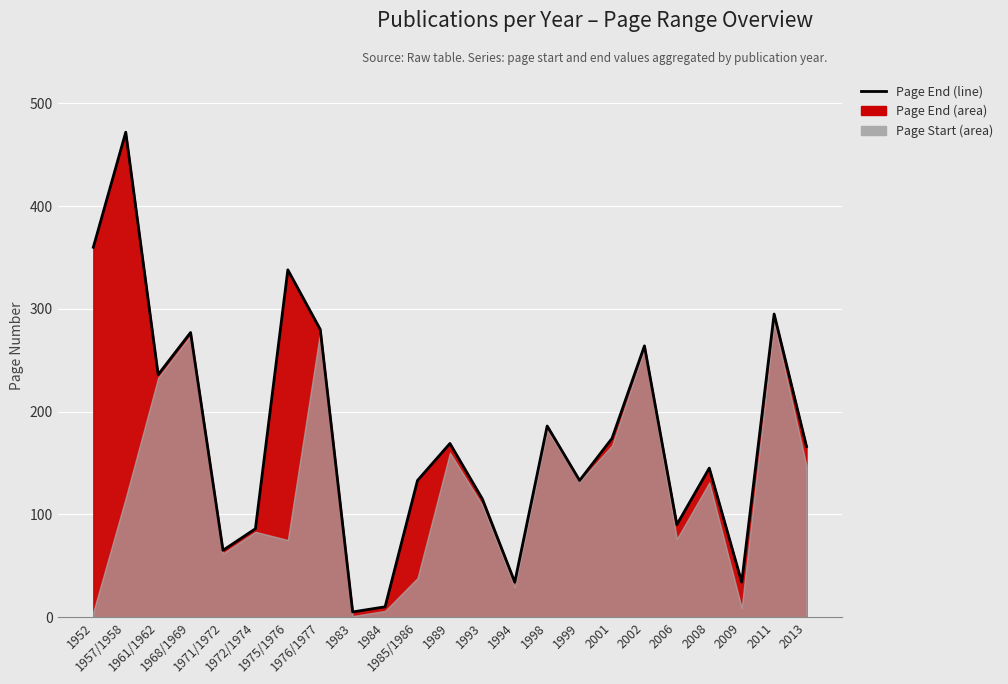

What is the approximate value at 1961/1962, to the nearest 10?

240